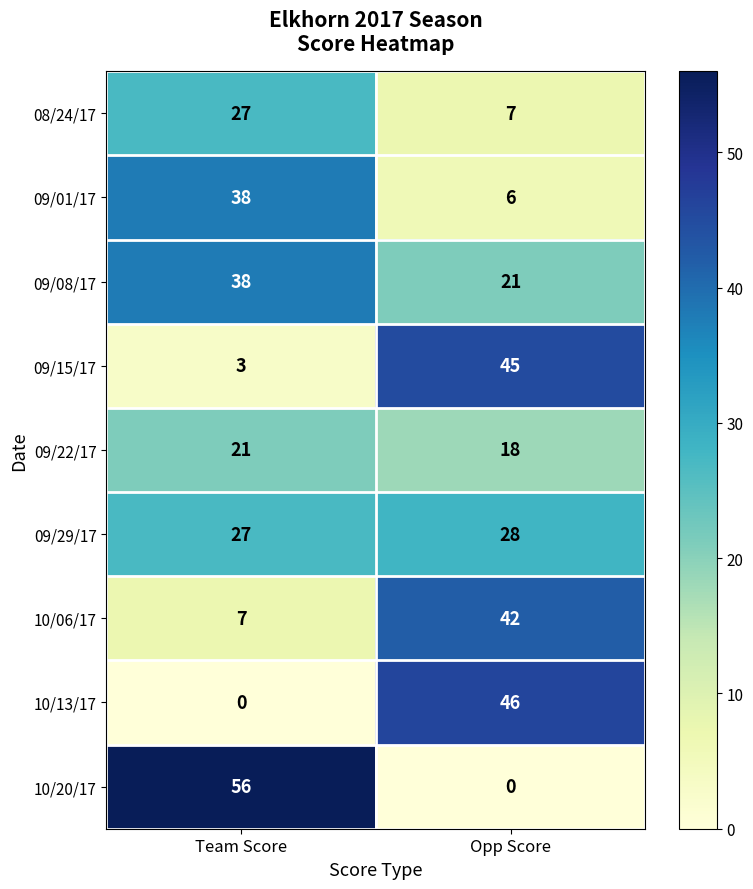

Read the 08/24/17 value at Opp Score, to the nearest 10.

10